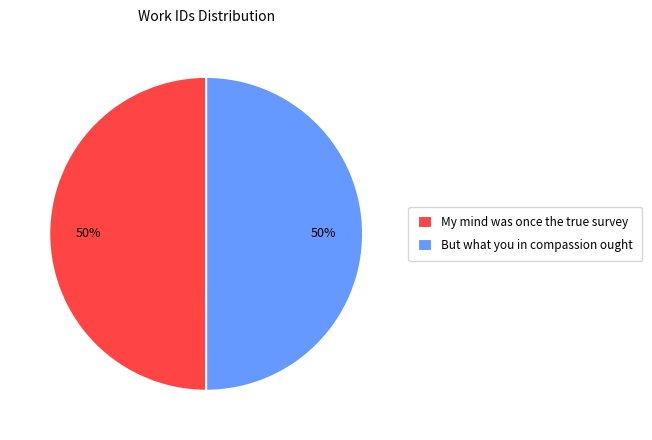

To the nearest percent, what percentage of the pie is But what you in compassion ought?

50%